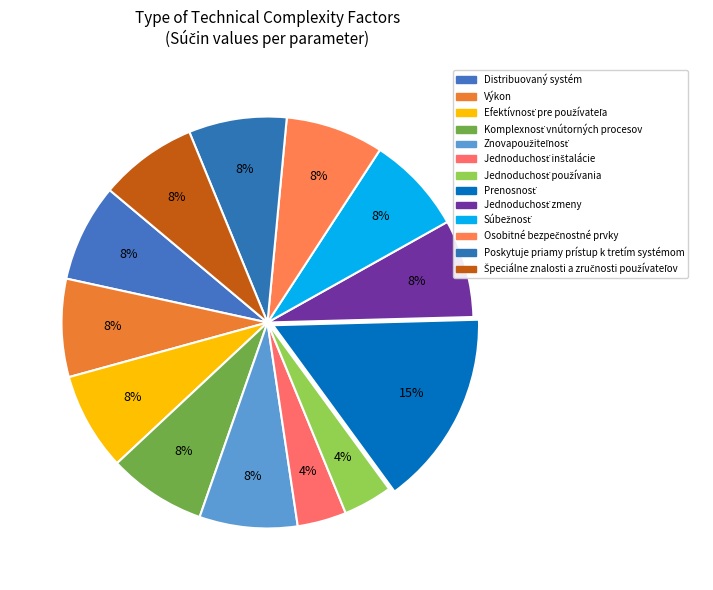

Do Jednoduchosť používania and Komplexnosť vnútorných procesov together represent more than half of the pie?

No